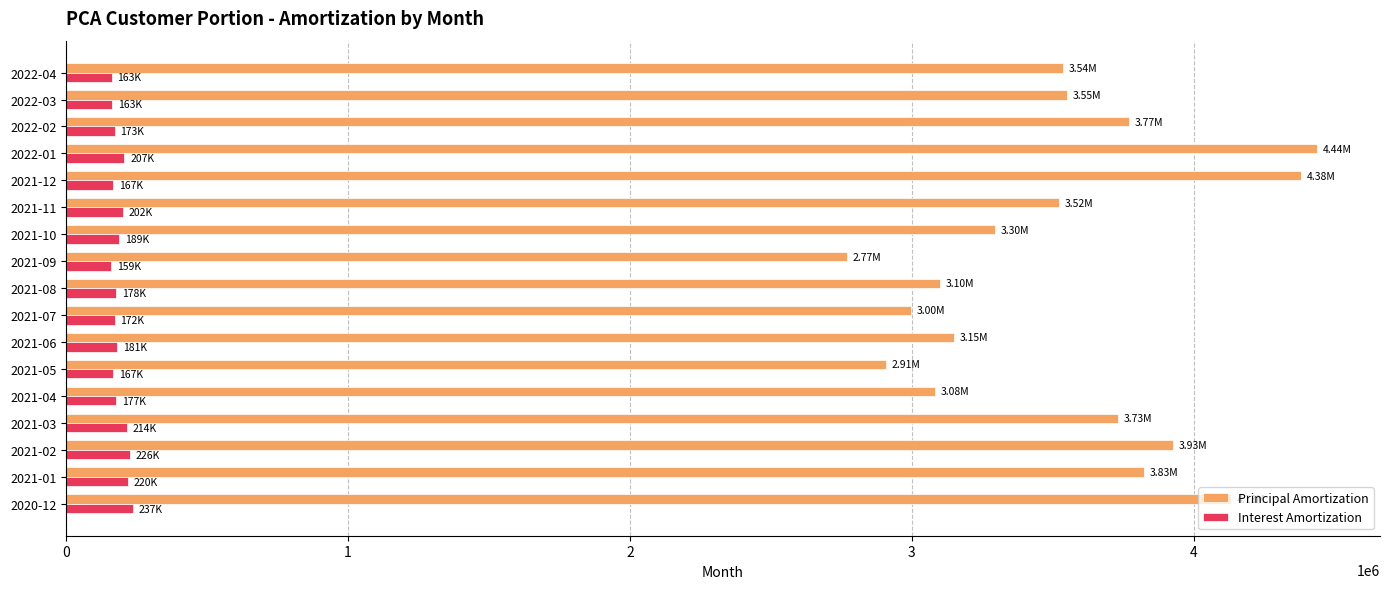

Which series has the largest range (max minus min)?

Principal Amortization